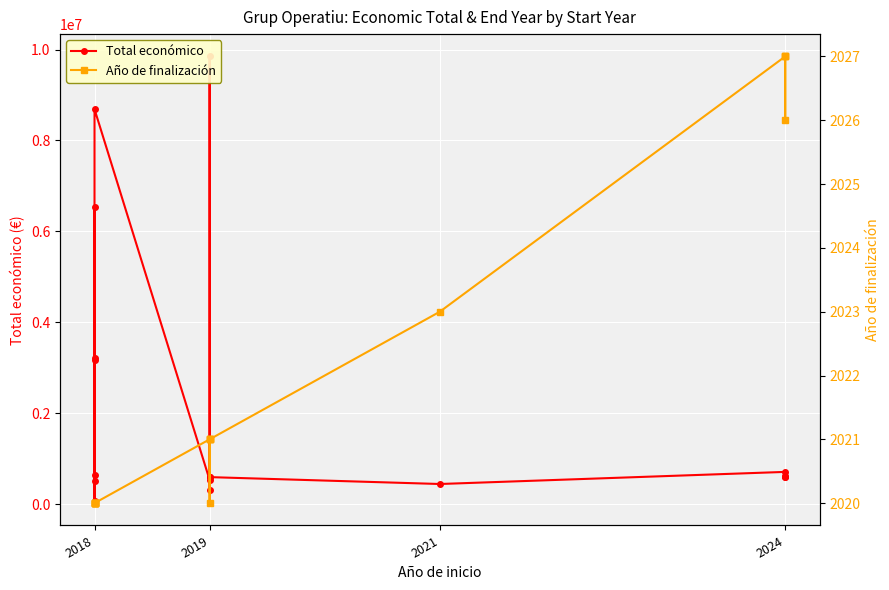

What is the maximum value for Año de finalización?

2027